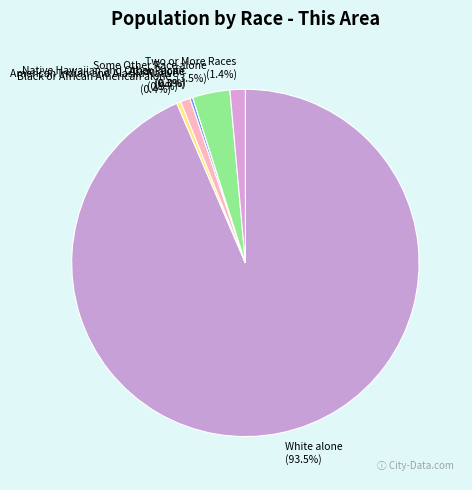

Rank the categories by value from lowest to highest.

Native Hawaiian and Other Pacific, Asian alone, Black or African American alone, American Indian and Alaska Native, Two or More Races, Some Other Race alone, White alone